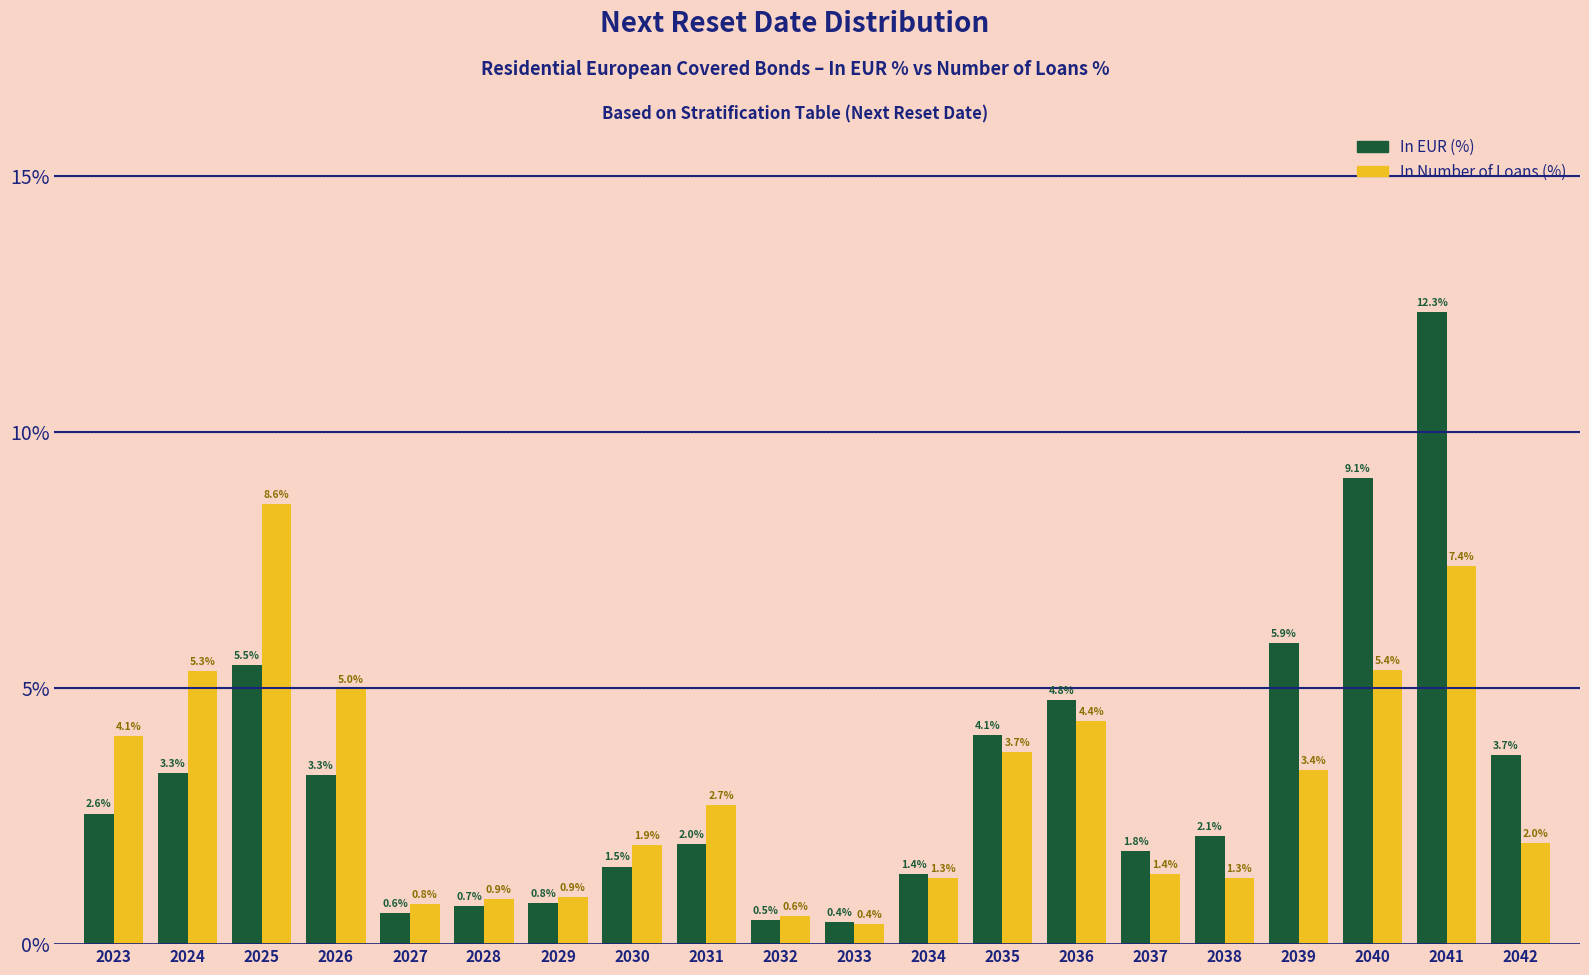

Reading left to right, extract all data points from this chart.

In EUR (%): 2023=2.6	2024=3.3	2025=5.5	2026=3.3	2027=0.6	2028=0.7	2029=0.8	2030=1.5	2031=2.0	2032=0.5	2033=0.4	2034=1.4	2035=4.1	2036=4.8	2037=1.8	2038=2.1	2039=5.9	2040=9.1	2041=12.3	2042=3.7
In Number of Loans (%): 2023=4.1	2024=5.3	2025=8.6	2026=5.0	2027=0.8	2028=0.9	2029=0.9	2030=1.9	2031=2.7	2032=0.6	2033=0.4	2034=1.3	2035=3.7	2036=4.4	2037=1.4	2038=1.3	2039=3.4	2040=5.4	2041=7.4	2042=2.0